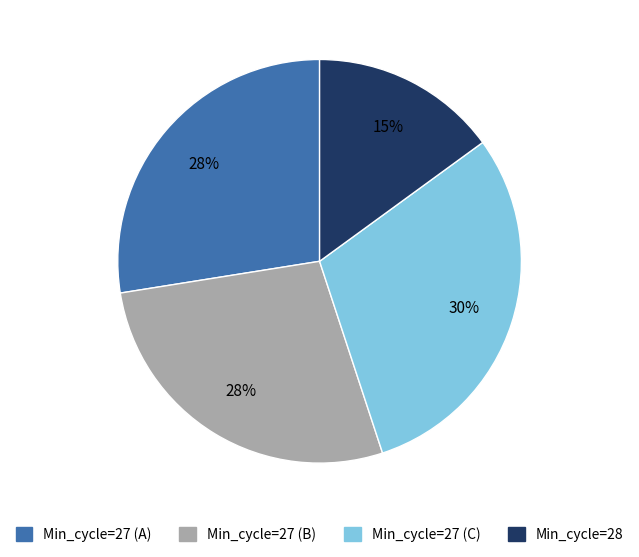

To the nearest percent, what is the difference between the largest and smallest slice percentages?

15%